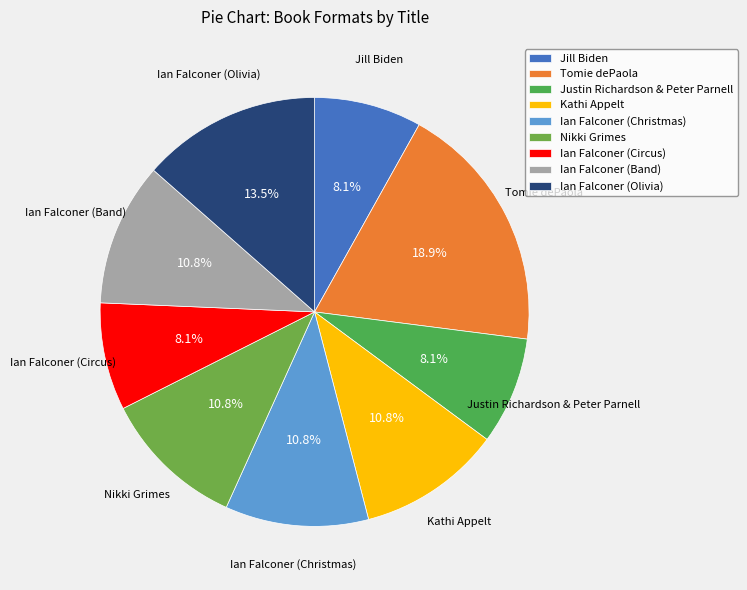

Does Tomie dePaola account for over 50% of the chart?

No